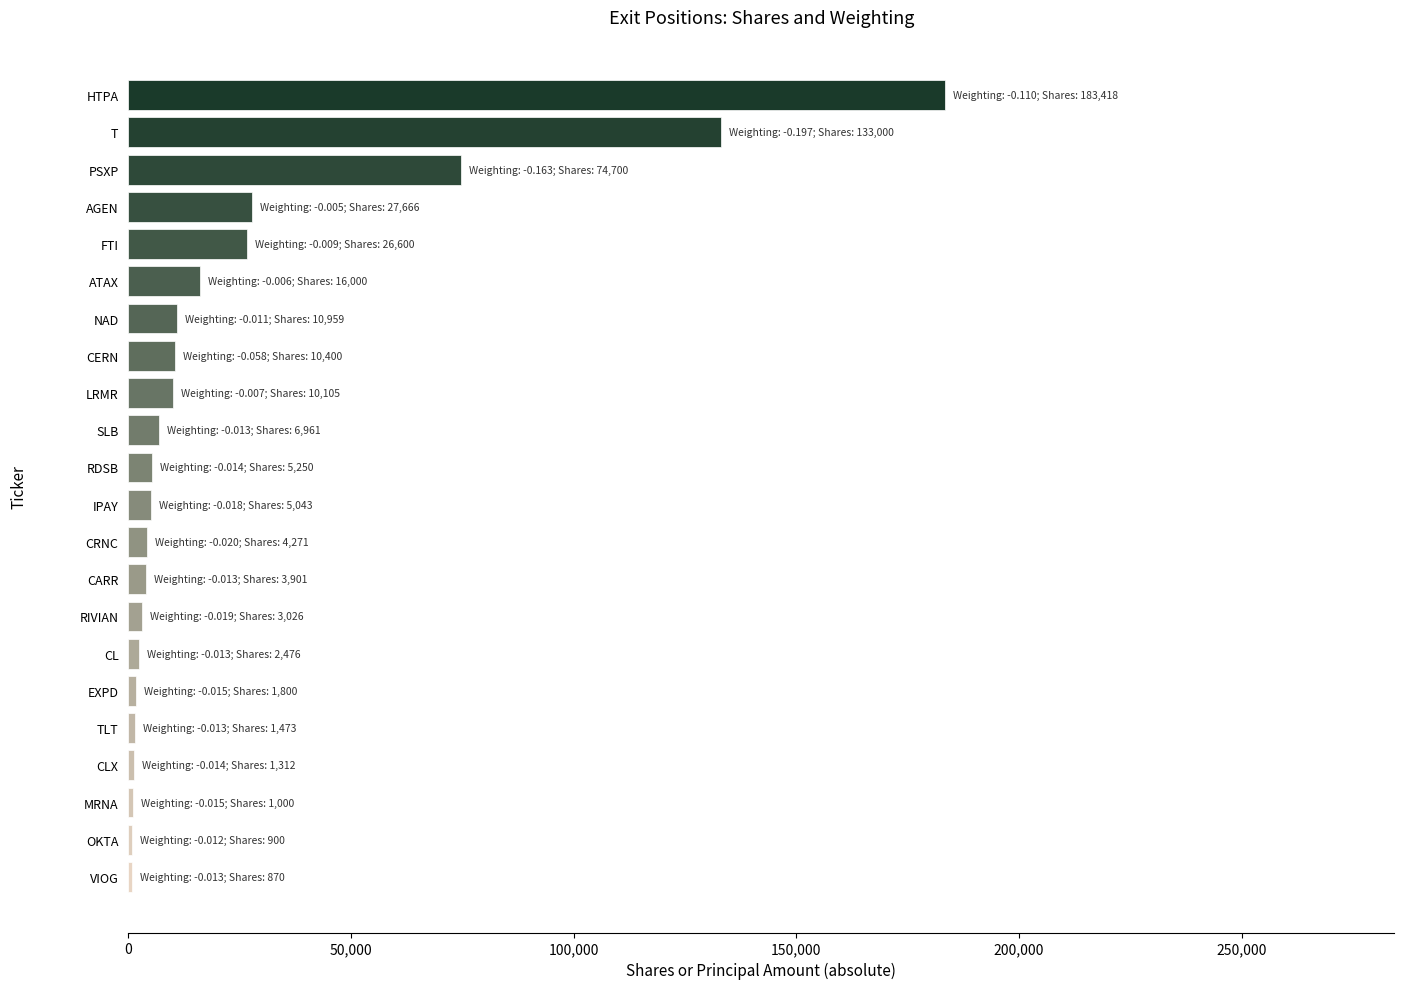

What is the sum of all values?

531131